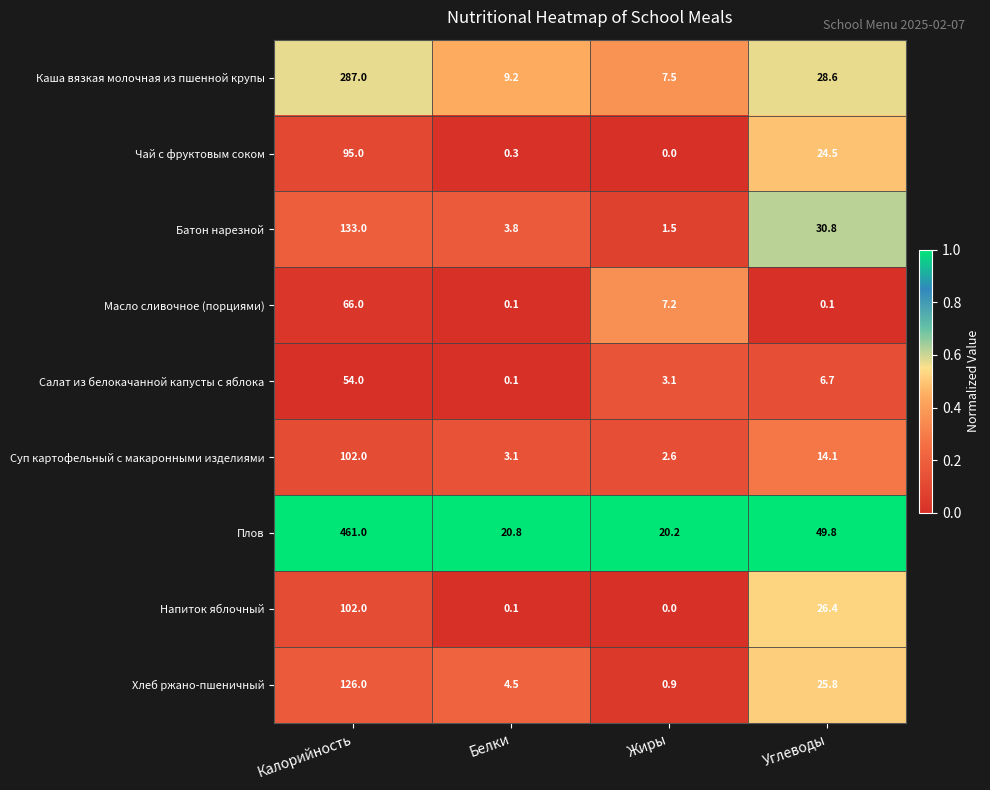

What is the spread (max minus min) of values at Калорийность?

407.0